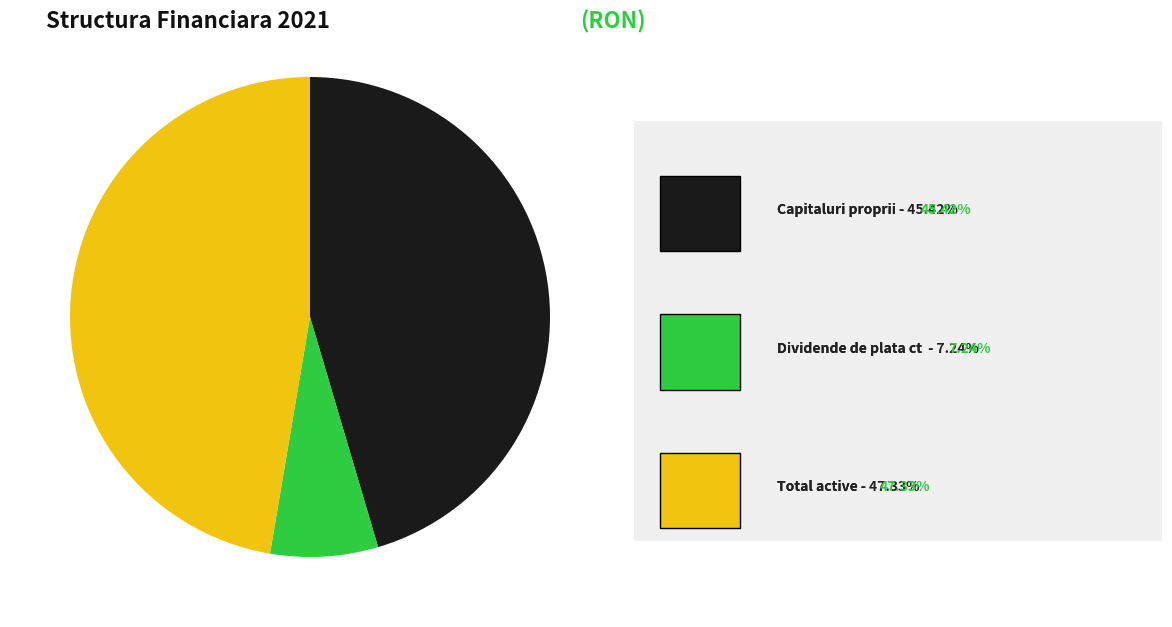

Is there any slice that represents more than half of the pie?

No